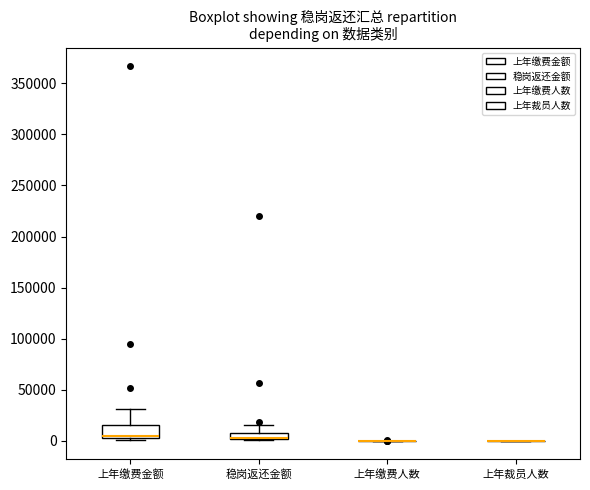

Comparing the boxes themselves (not the whiskers), which one is the tallest?

上年缴费金额